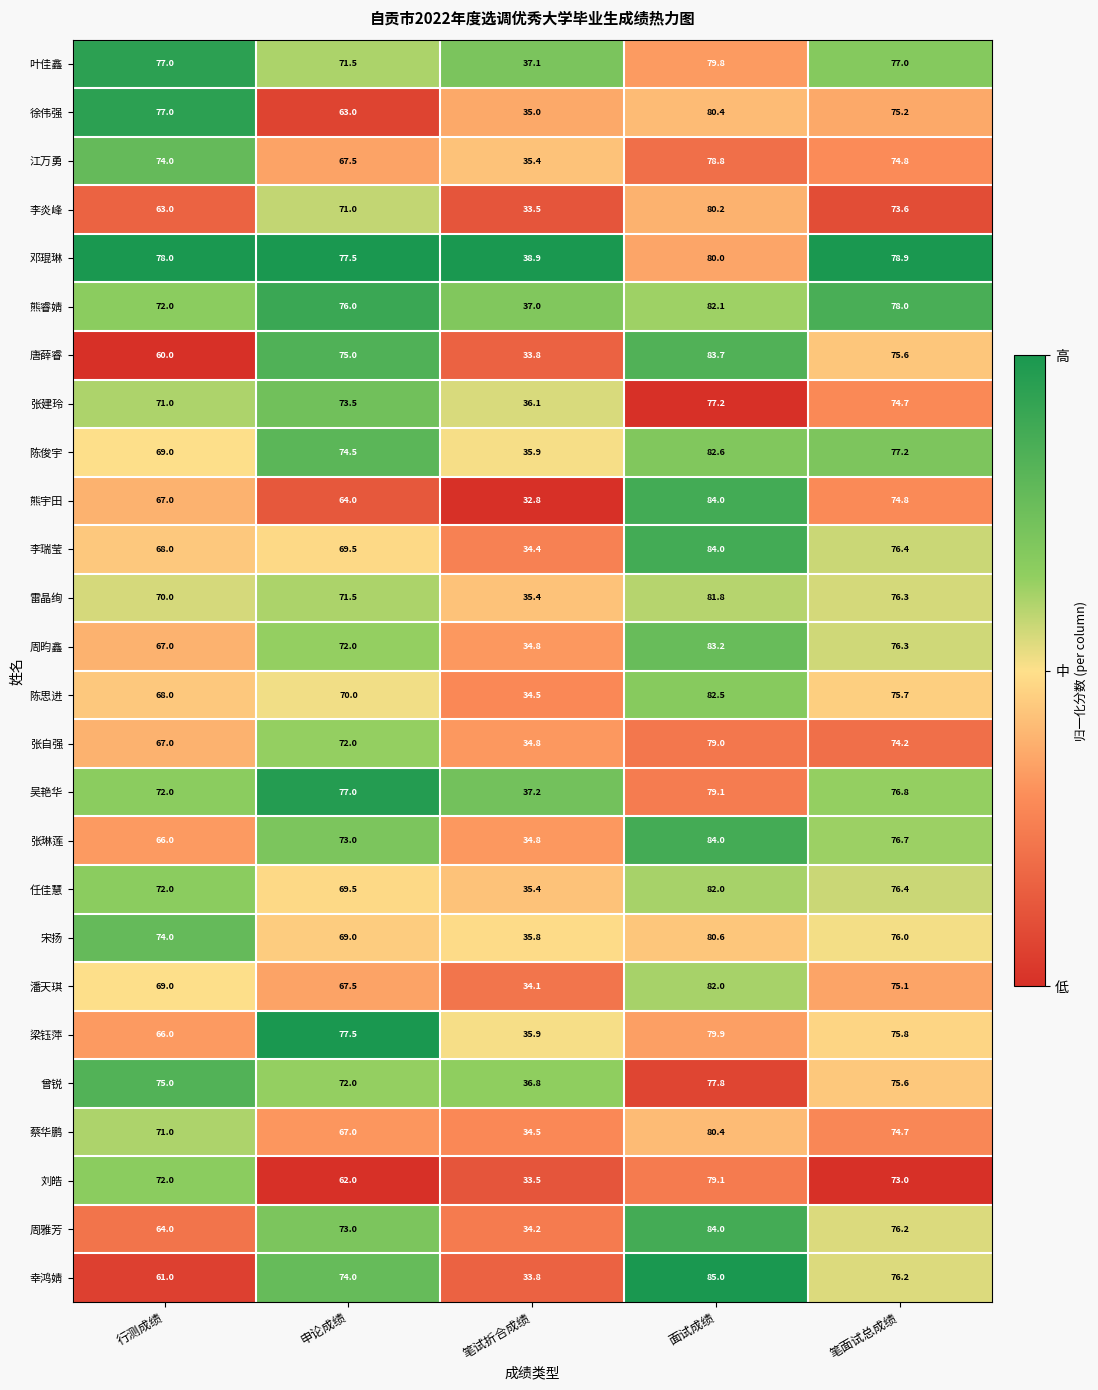

Between 申论成绩 and 笔面试总成绩, which series saw the biggest shift?

徐伟强